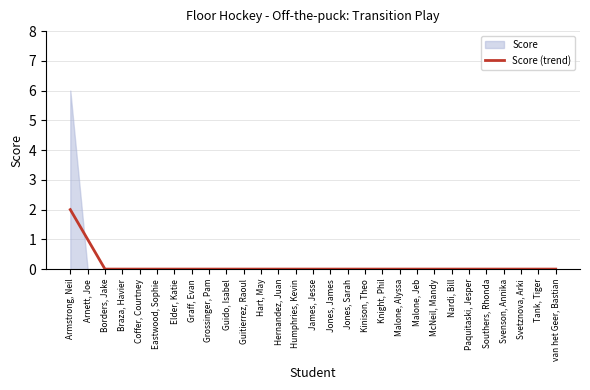

True or false: Score (trend) has a value of 0 at Braza, Havier.

True